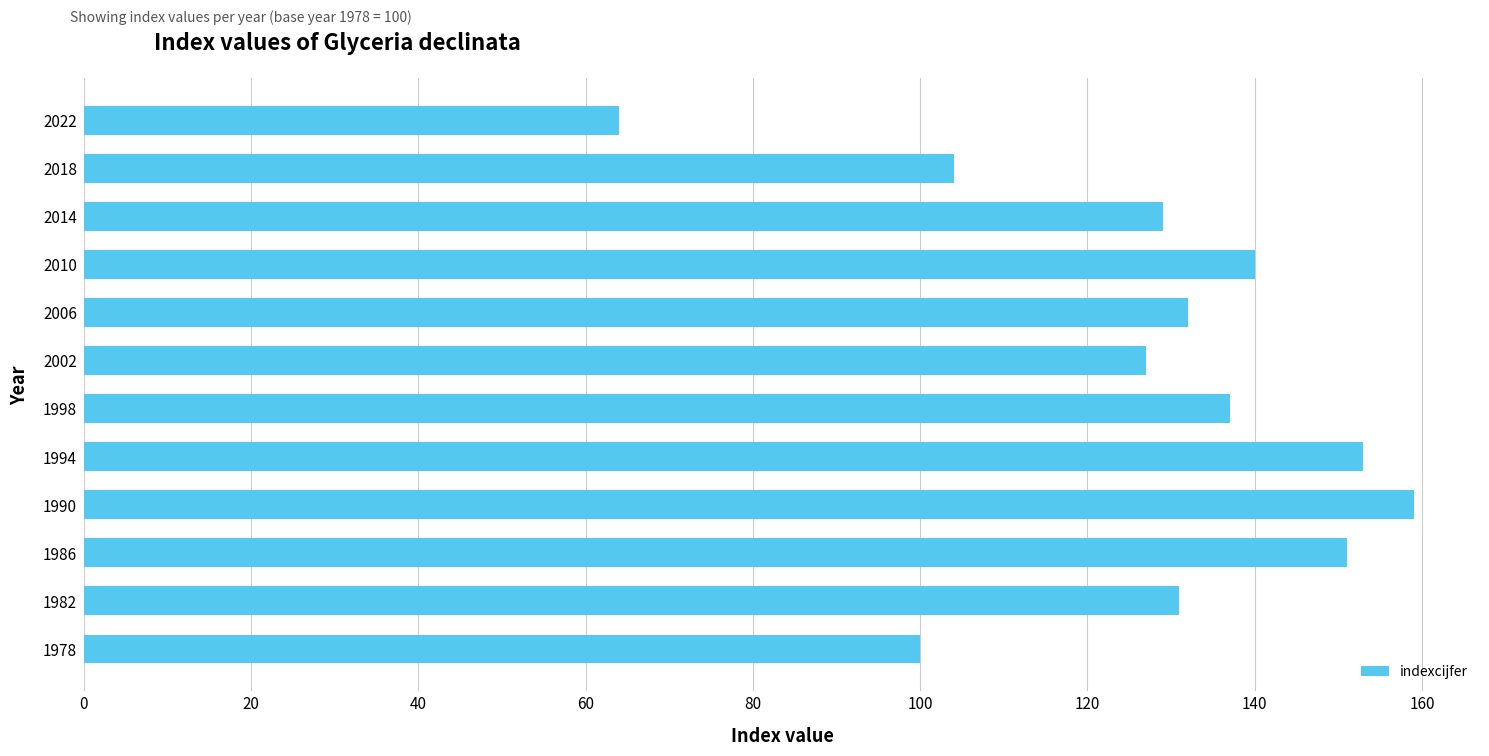

Read the value at 2002.

127